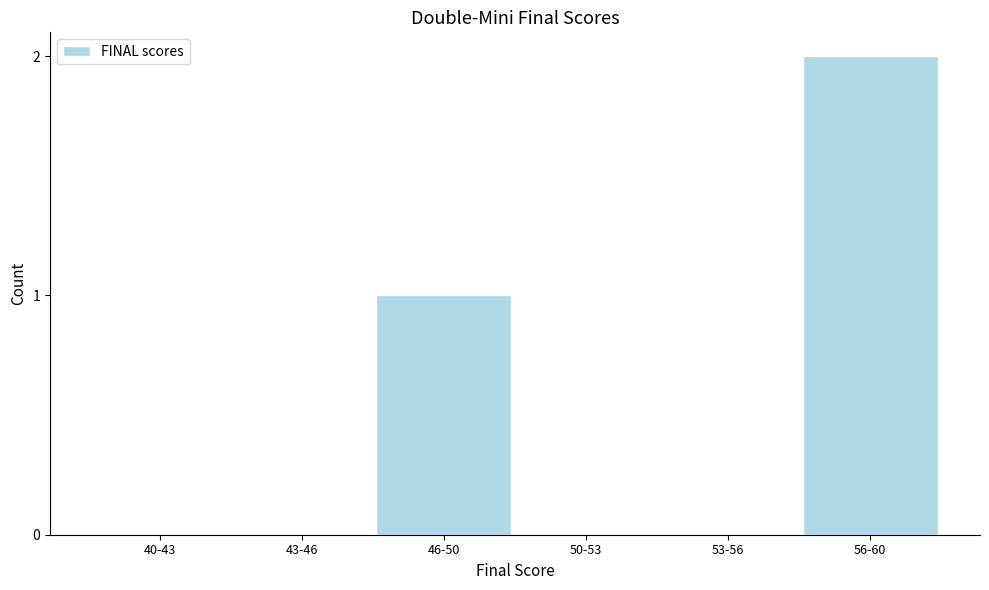

Reading right to left, transcribe all the data shown in this chart.

56-60=2	53-56=0	50-53=0	46-50=1	43-46=0	40-43=0